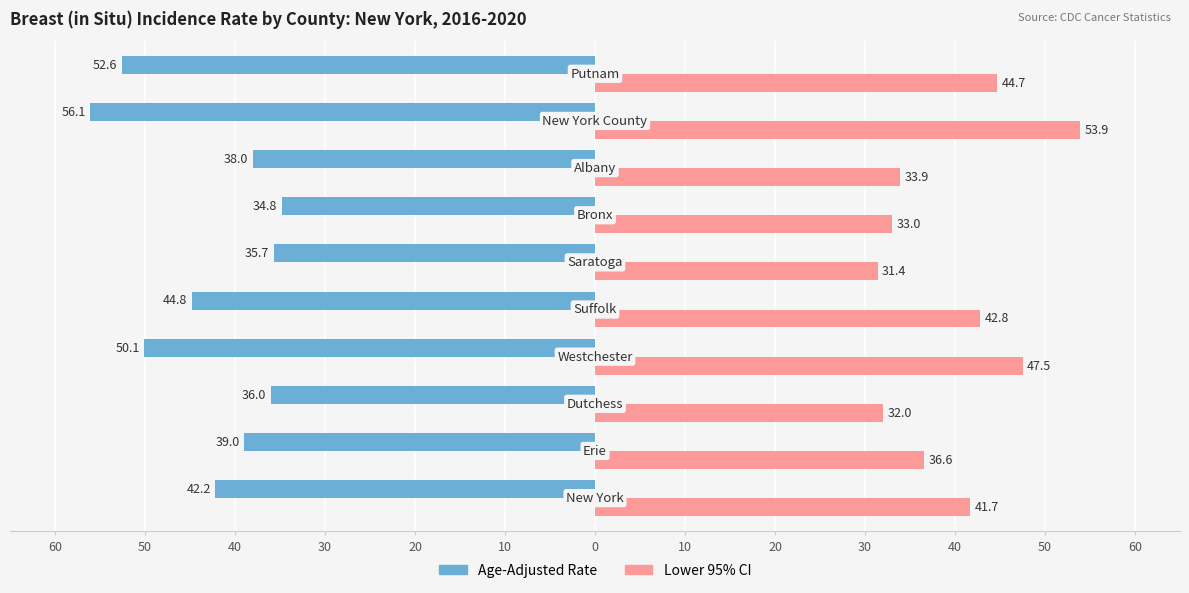

What are all the series names shown in the legend?

Age-Adjusted Rate, Lower 95% CI